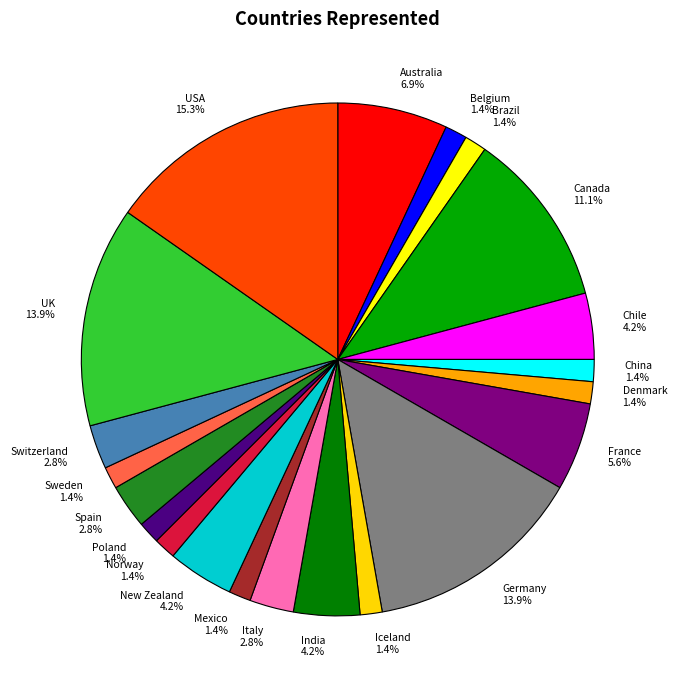

How many segments does this pie chart have?

21